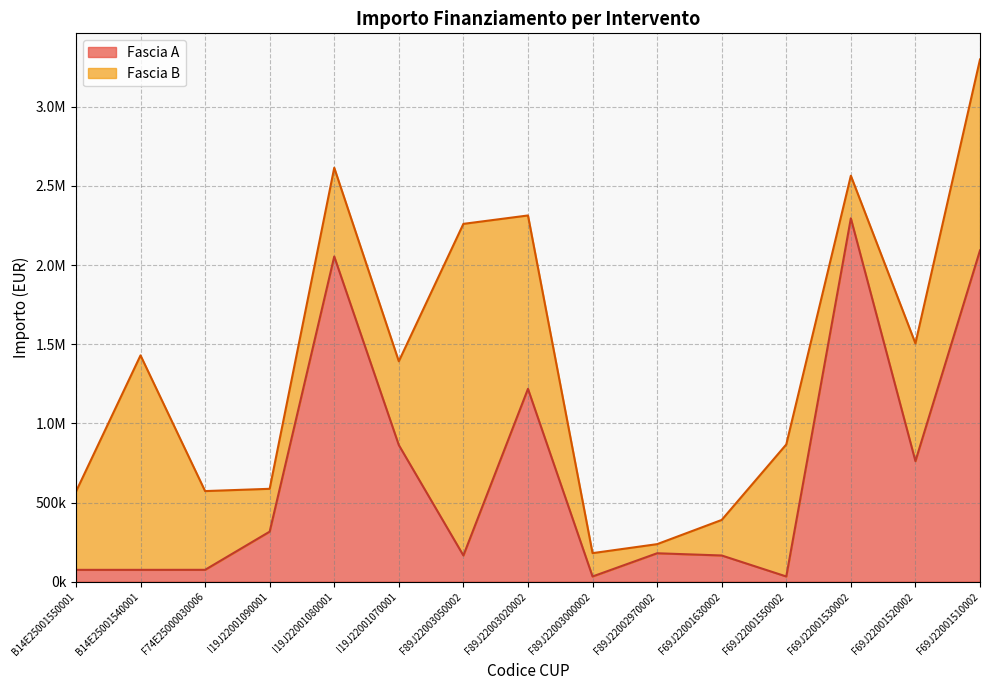

What is the greatest value displayed?

2295164.0